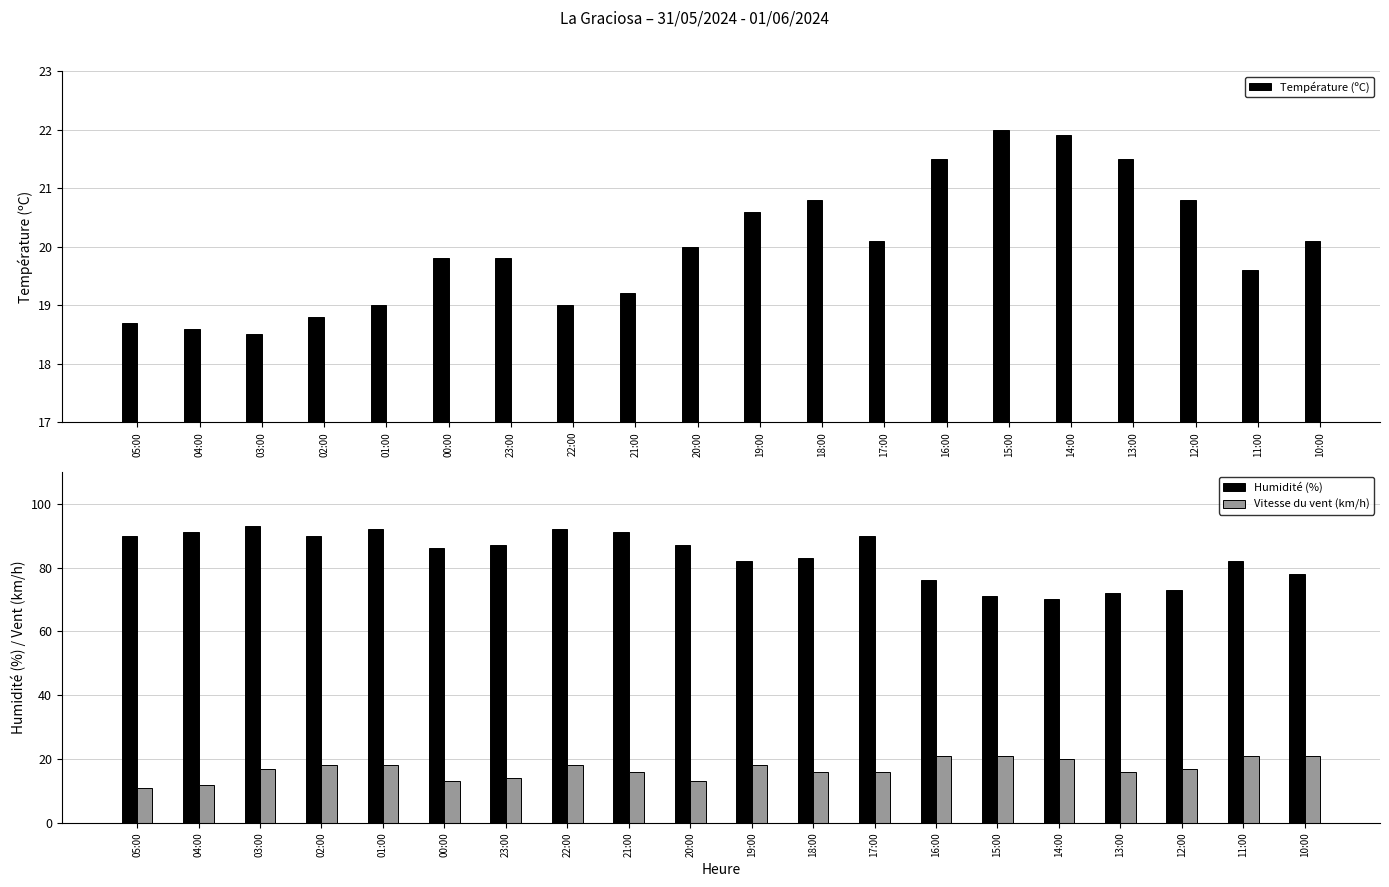

What is the greatest value displayed?

93.0